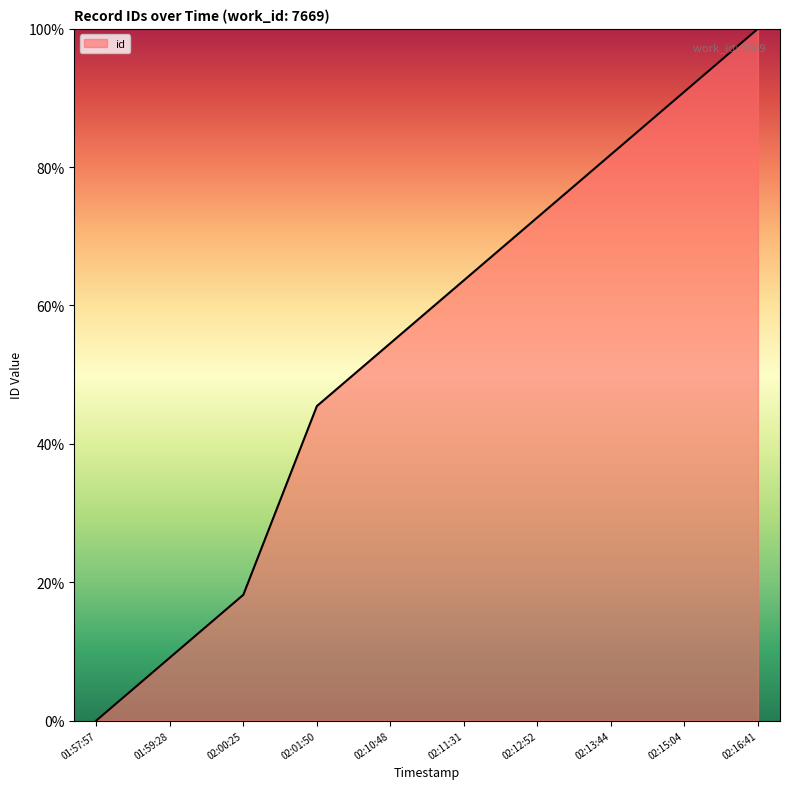

Rank the categories by value from highest to lowest.

02:16:41, 02:15:04, 02:13:44, 02:12:52, 02:11:31, 02:10:48, 02:01:50, 02:00:25, 01:59:28, 01:57:57